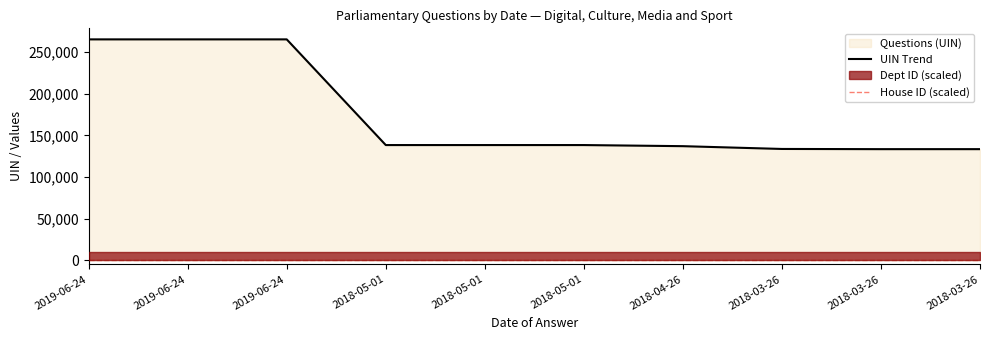

True or false: Dept ID has a value of 10 at 2018-03-26.

True